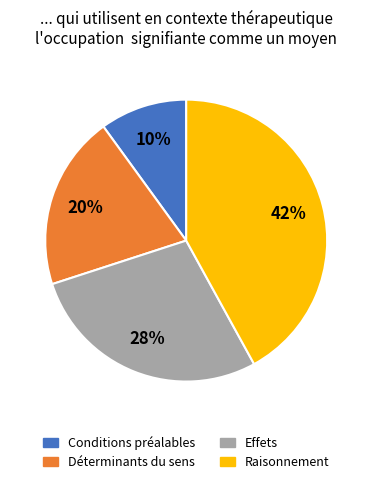

Is there any slice that represents more than half of the pie?

No